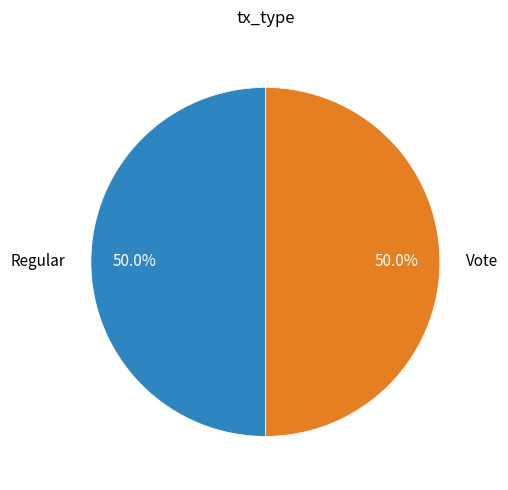

Approximately how many times larger is the value at Vote compared to Regular?

1.0